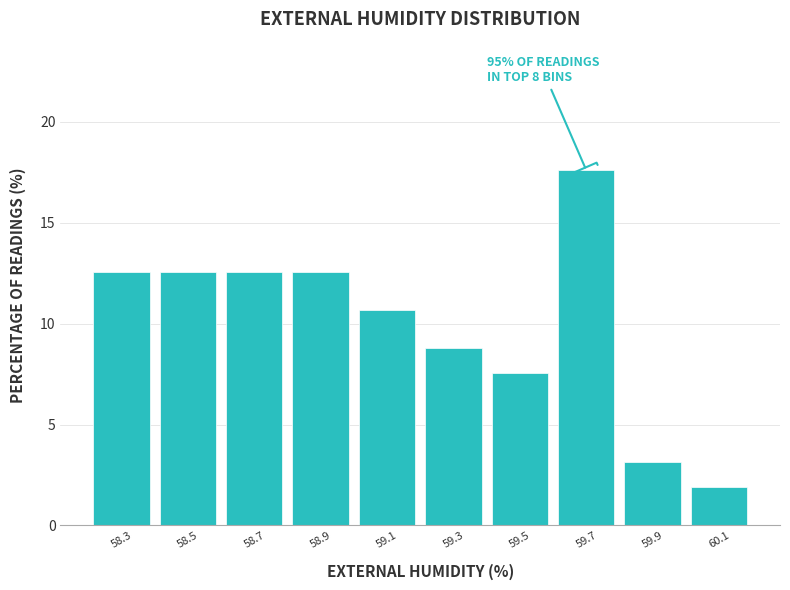

Reading left to right, extract all data points from this chart.

12.6	12.6	12.6	12.6	10.7	8.8	7.5	17.6	3.1	1.9